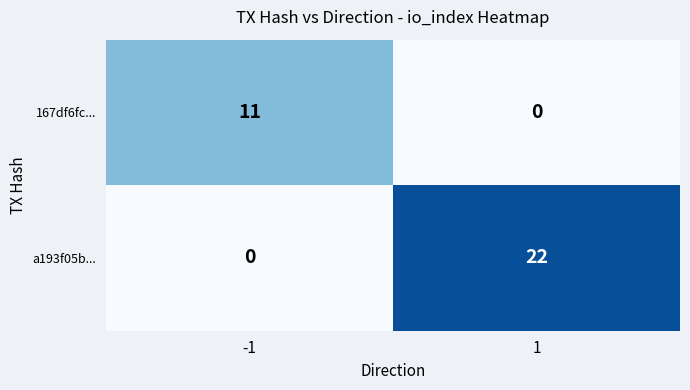

Rank the series by their maximum value, from highest to lowest.

a193f05b..., 167df6fc...